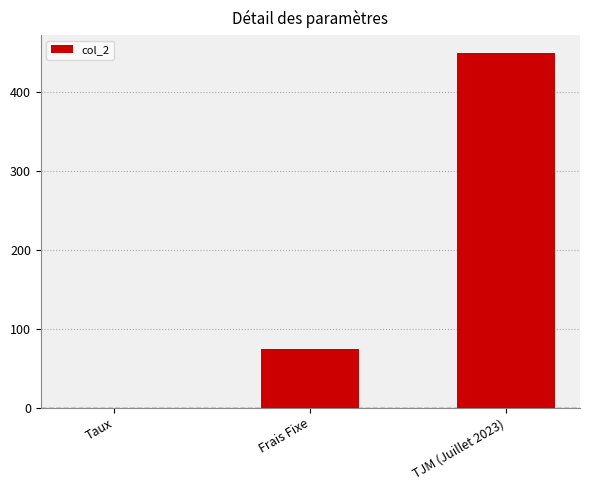

What is the greatest value displayed?

450.0